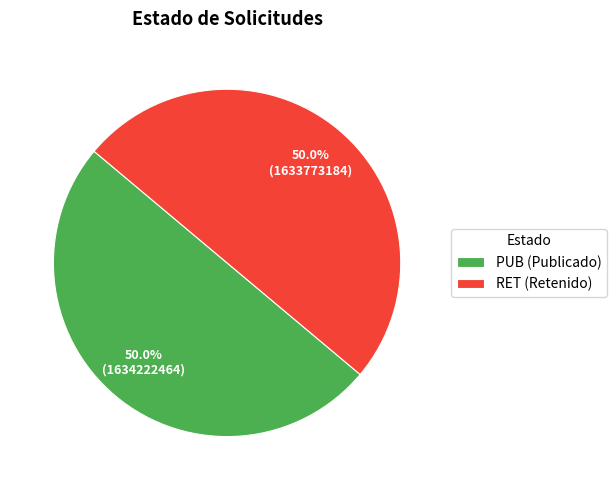

The RET slice represents 50% of the pie. True or false?

True